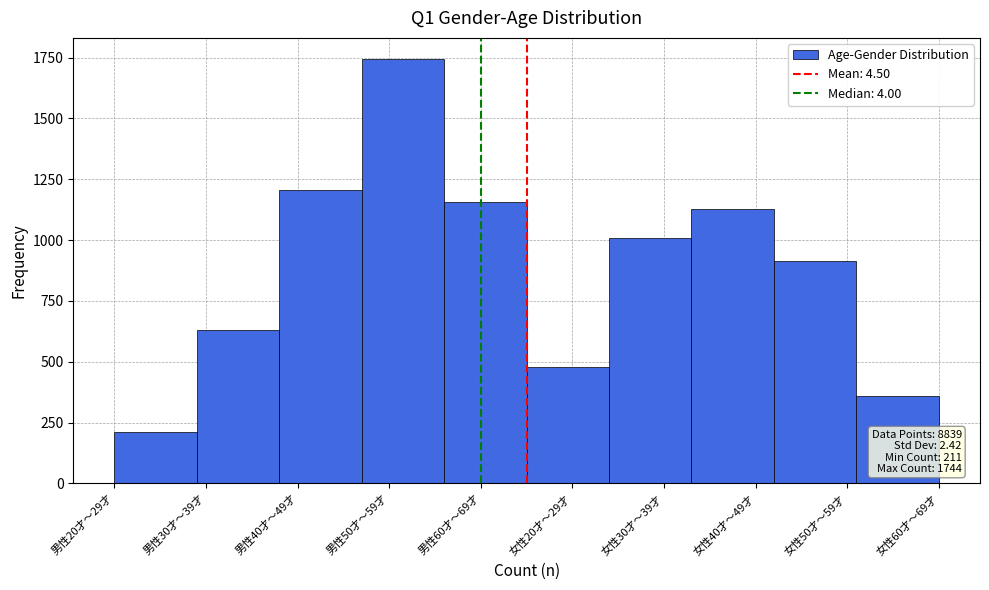

Reading left to right, list all the values displayed in this chart.

211	630	1205	1744	1158	478	1010	1126	916	361